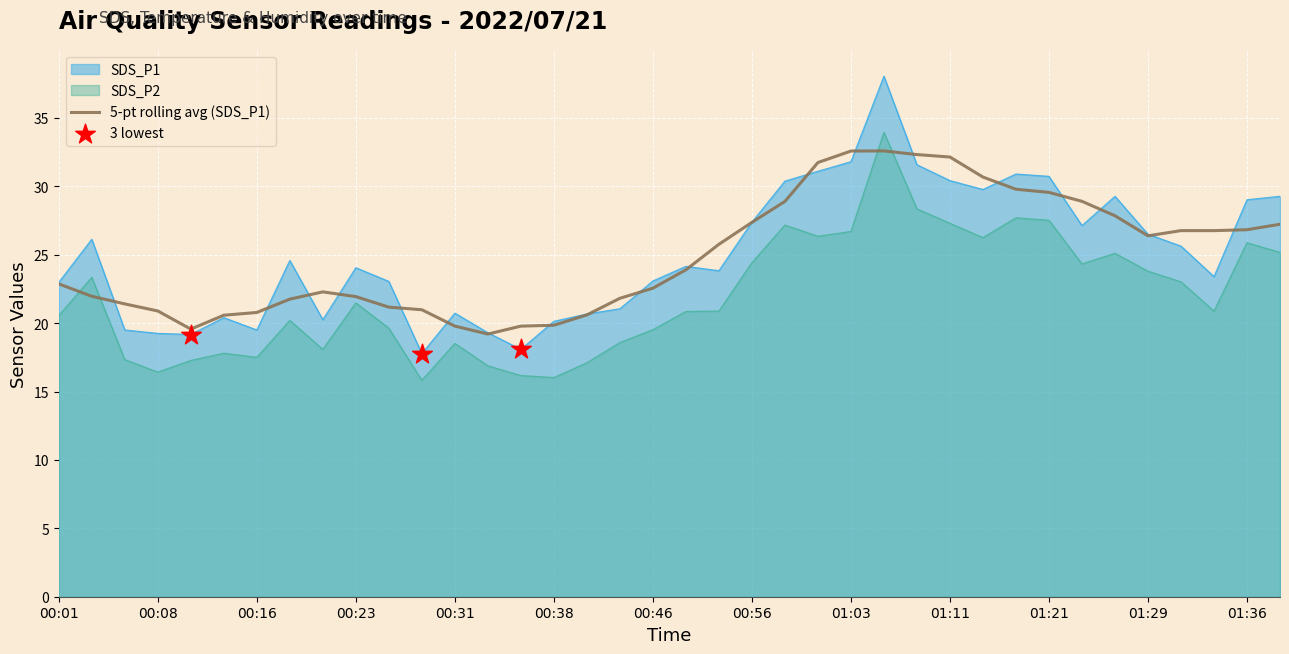

Which series has the largest total across all categories?

SDS_P1